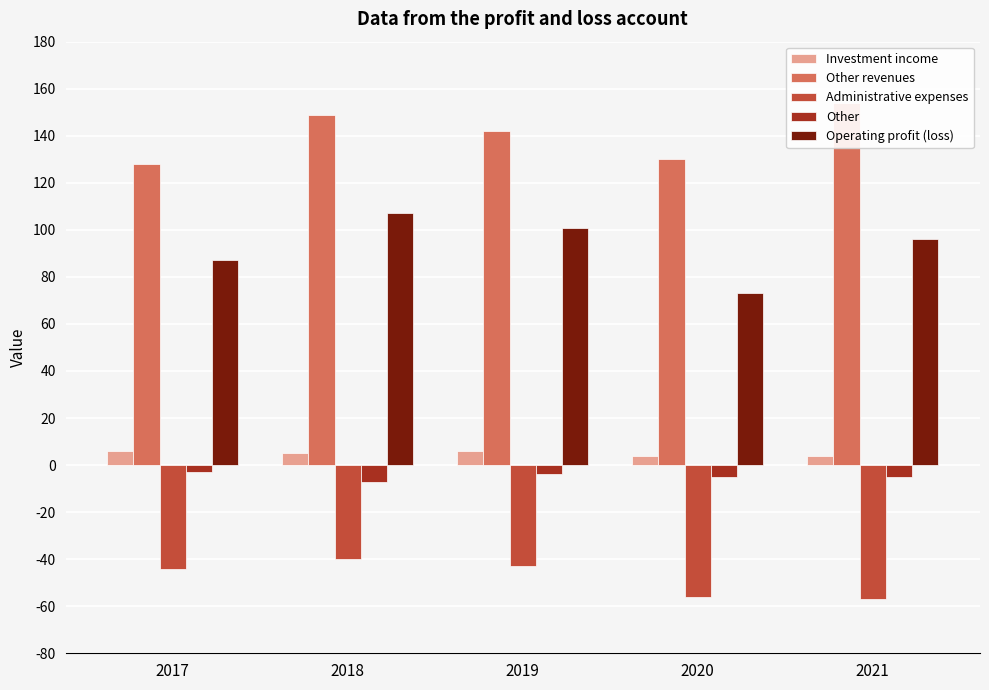

List the labels in order of Other value, smallest first.

2018, 2020, 2021, 2019, 2017